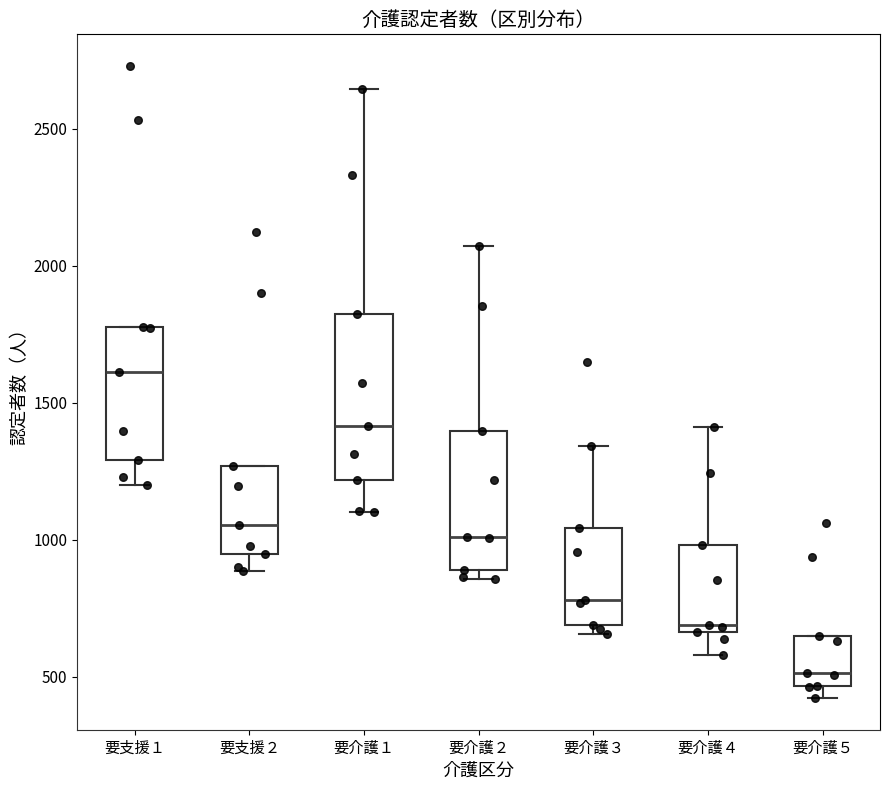

Which box has the highest median line?

要支援１